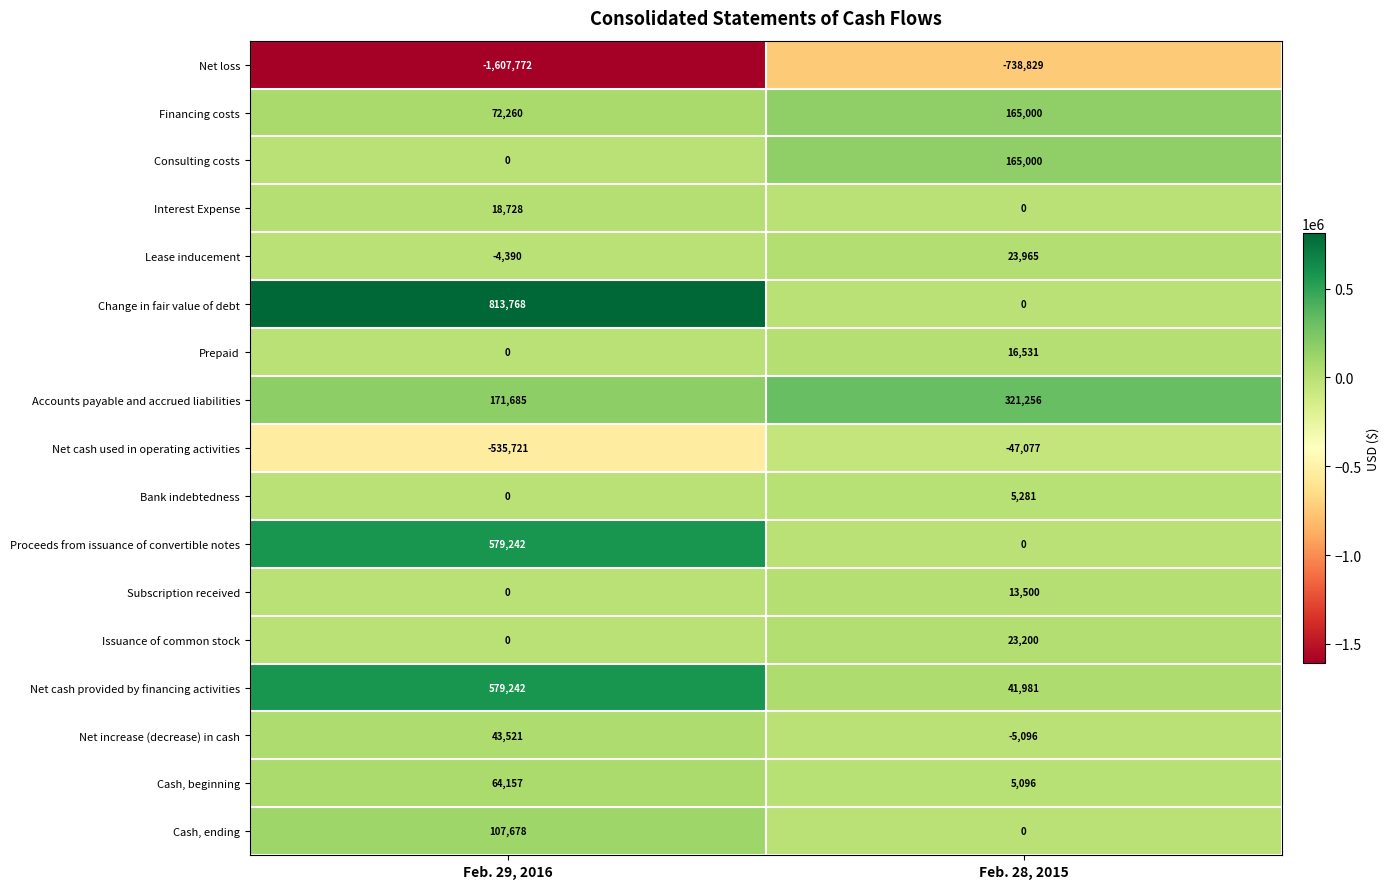

What is the spread (max minus min) of values at Feb. 29, 2016?

2421540